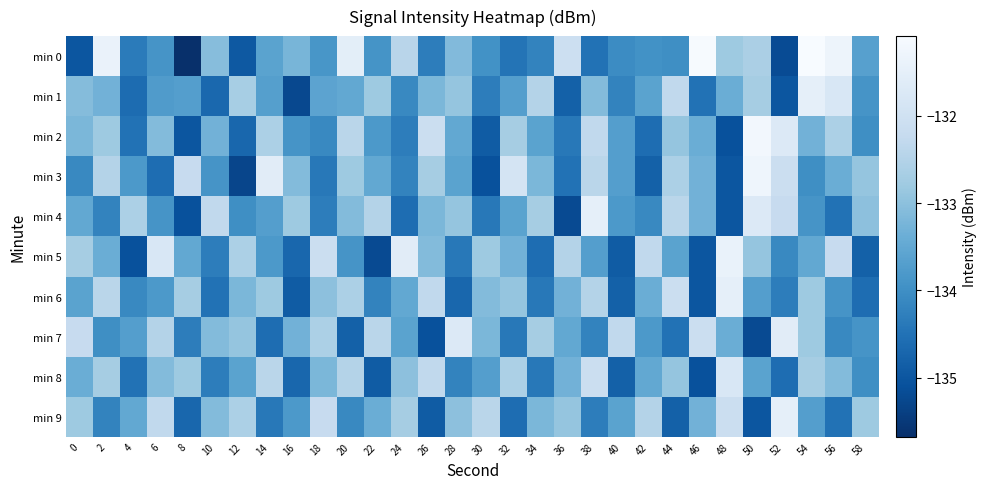

What is the smallest value displayed?

-135.7